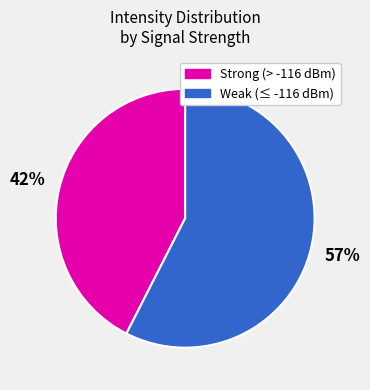

To the nearest percent, what is the average slice percentage?

50%